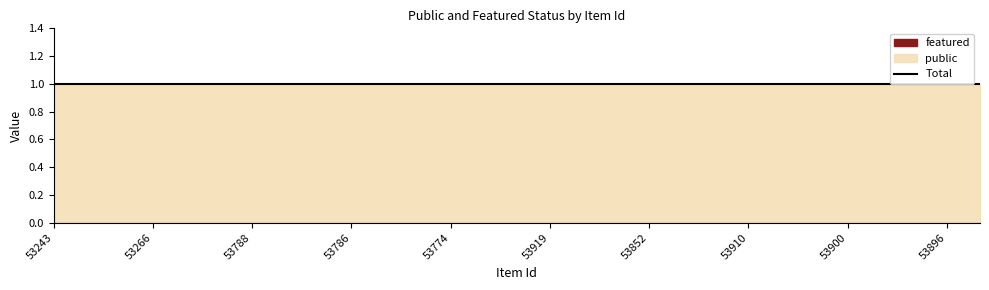

True or false: public and featured intersect in this chart.

False